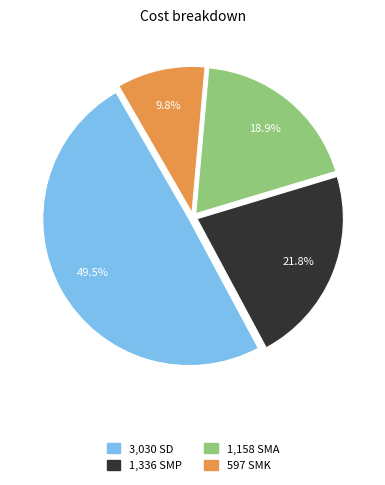

How many slices are in this pie chart?

4